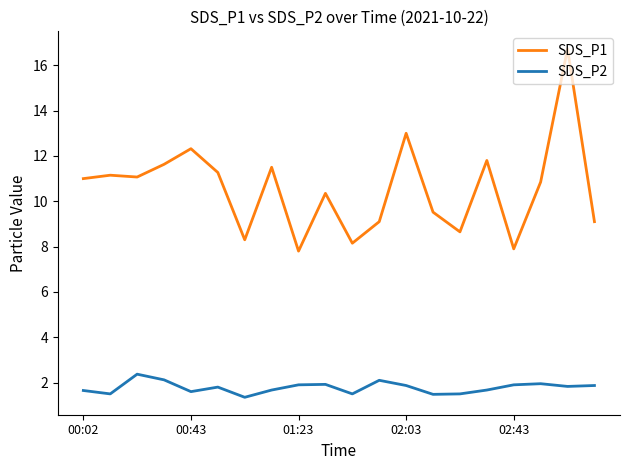

True or false: SDS_P1 has more than 2 interior local peaks.

True